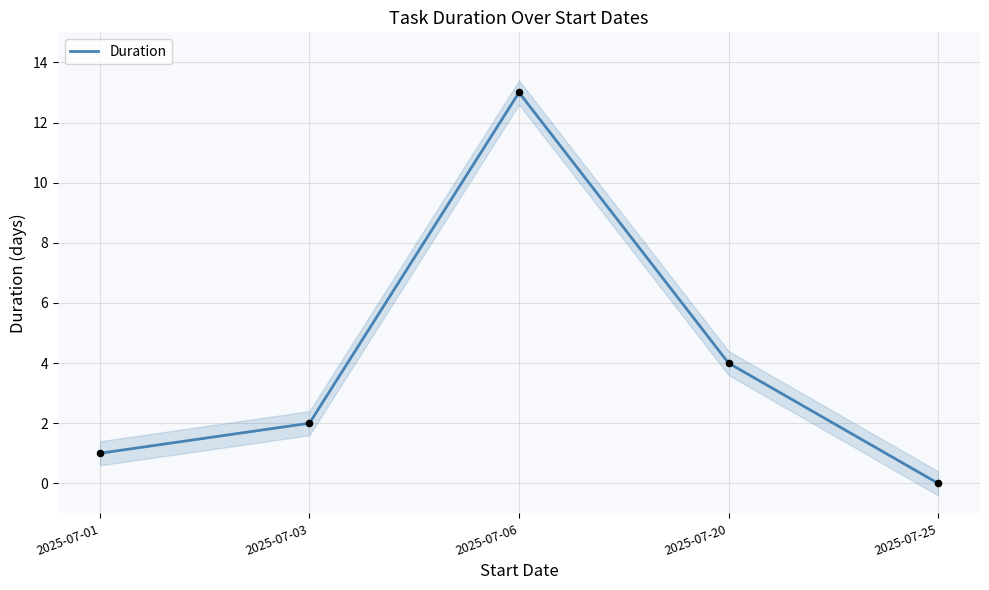

Between 2025-07-20 and 2025-07-25, which is larger?

2025-07-20